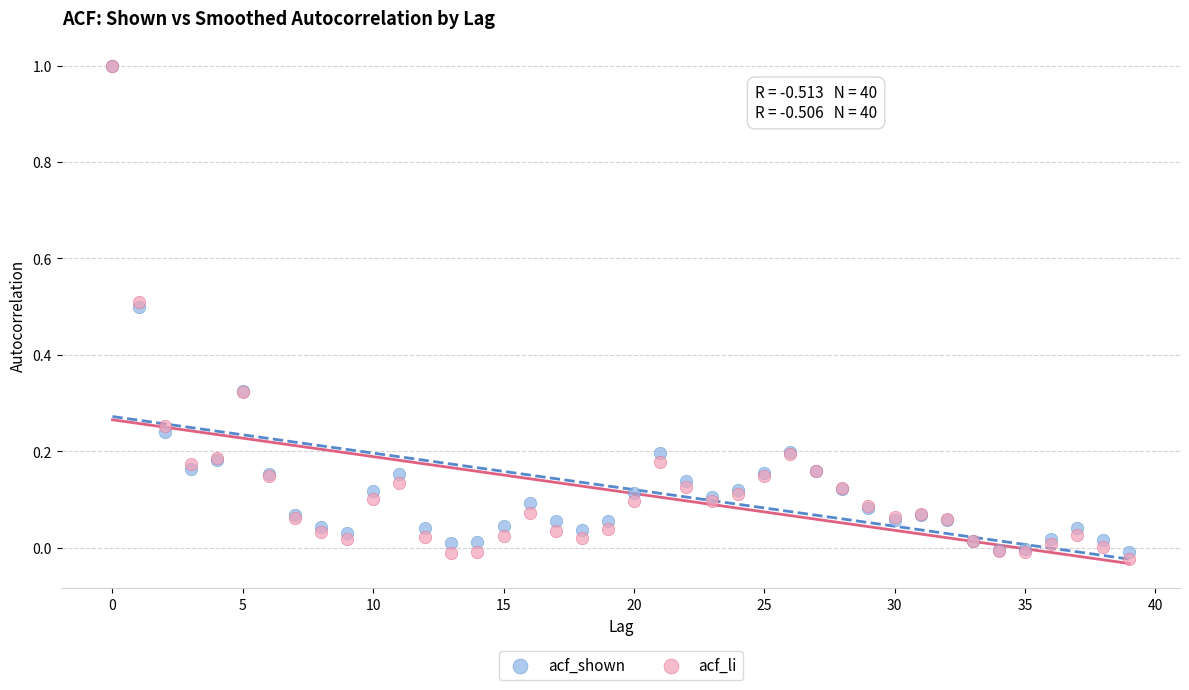

Which series contains the lowest Y value?

acf_li